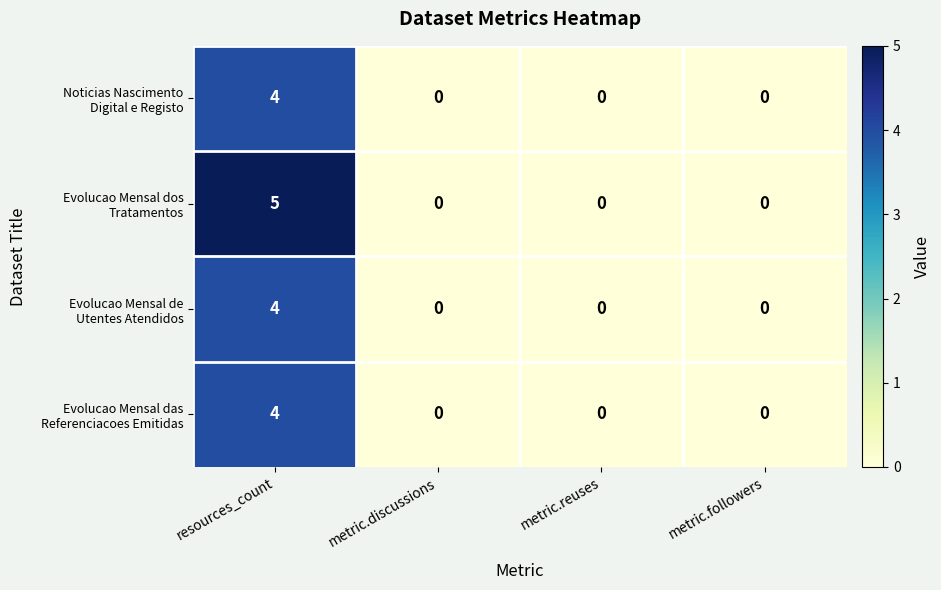

Which label corresponds to the largest value in the chart?

resources_count